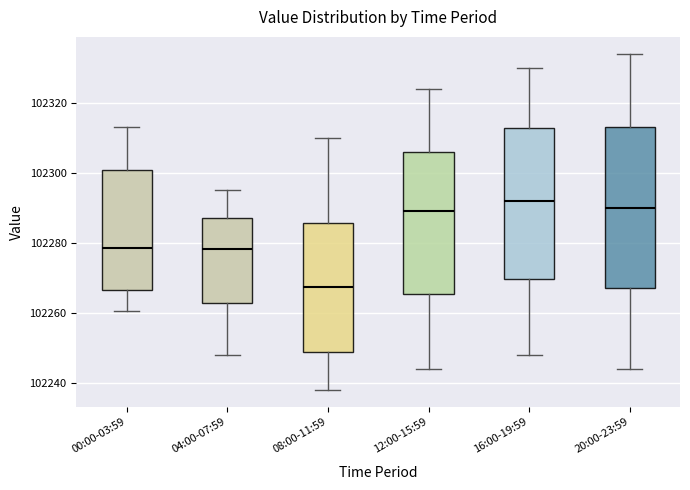

Which box is the tallest, from its lower edge to its upper edge?

20:00-23:59